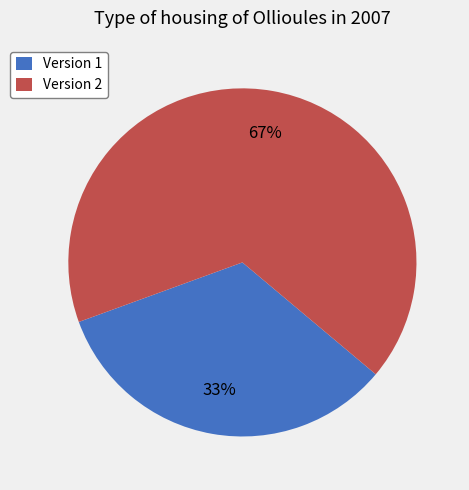

How many segments does this pie chart have?

2